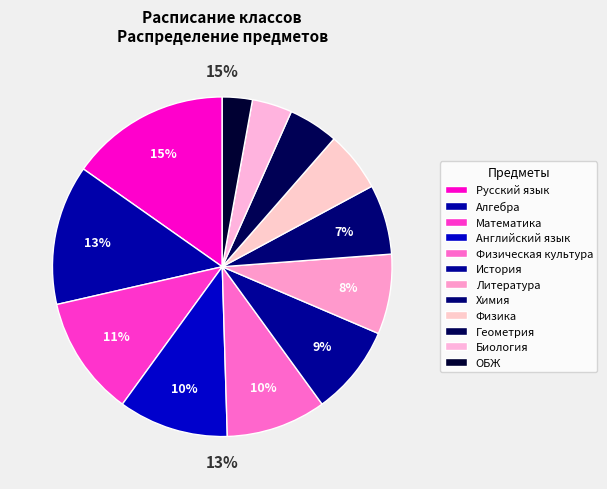

To the nearest percent, what is the difference between the ОБЖ and Математика slice percentages?

9%